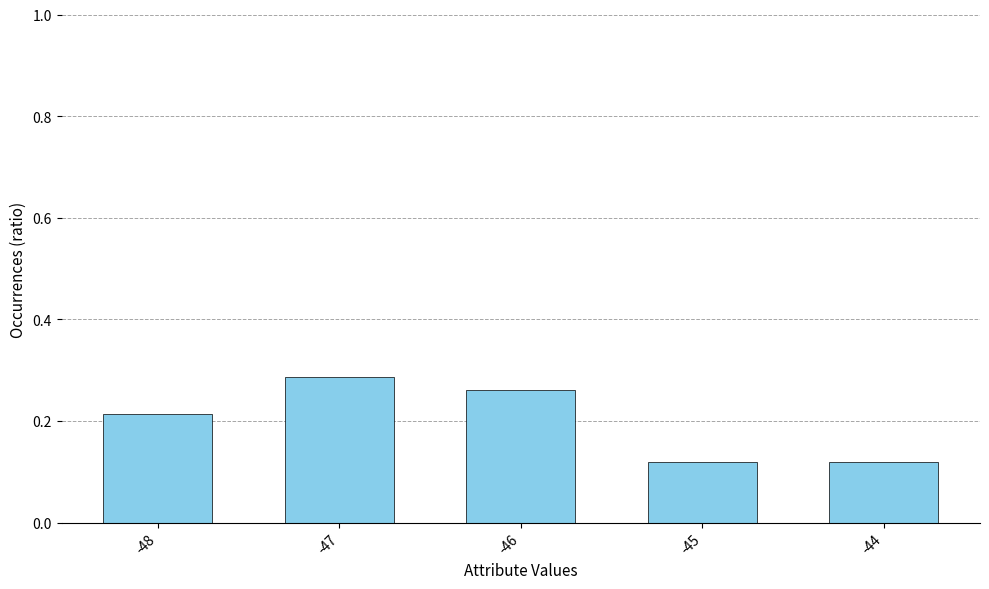

Is it true that the value at -46 is 0.1?

False